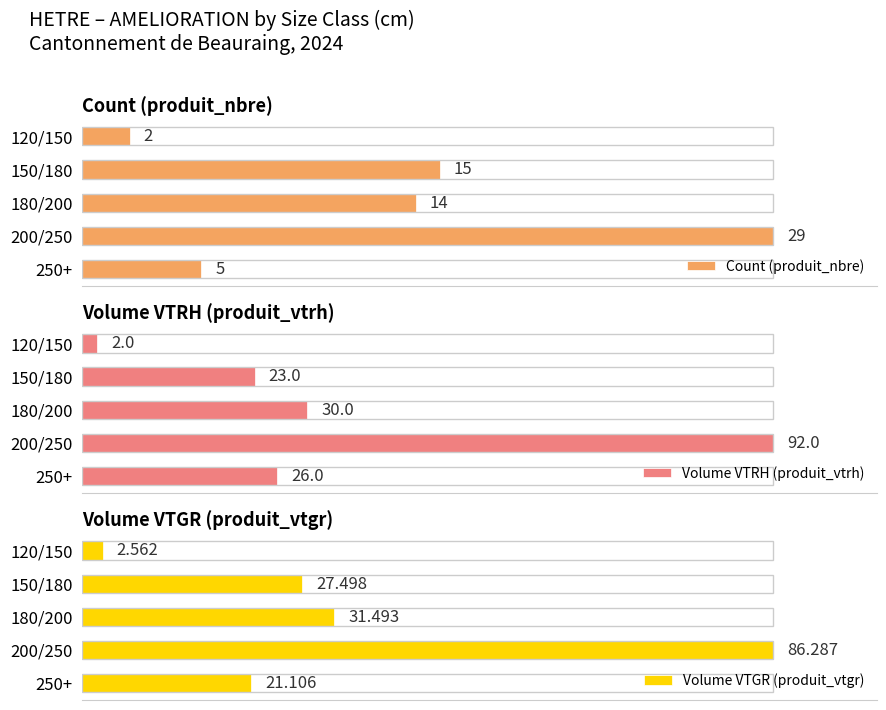

Which series has the largest range (max minus min)?

Volume VTRH (produit_vtrh)